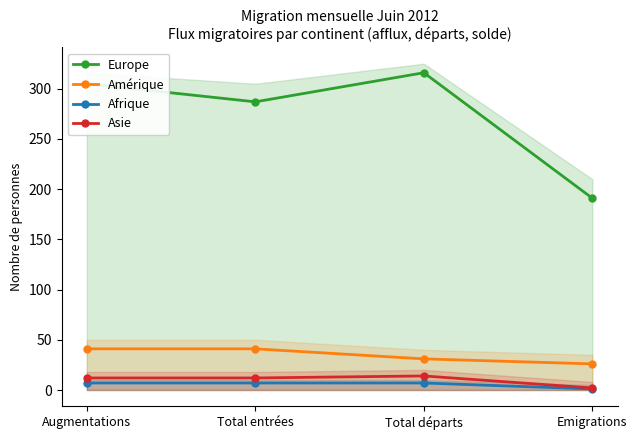

Reading left to right, extract all data points from this chart.

Europe: Augmentations=305	Total entrées=287	Total départs=316	Emigrations=191
Amérique: Augmentations=41	Total entrées=41	Total départs=31	Emigrations=26
Afrique: Augmentations=7	Total entrées=7	Total départs=7	Emigrations=1
Asie: Augmentations=12	Total entrées=12	Total départs=14	Emigrations=2